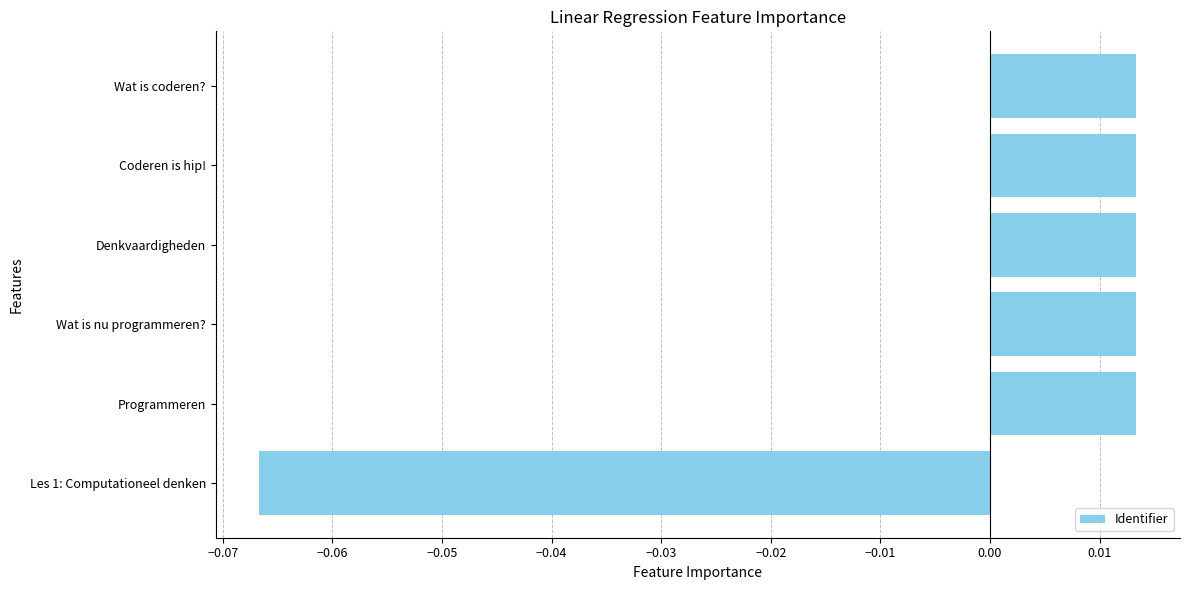

Which label corresponds to the smallest value in the chart?

Les 1: Computationeel denken